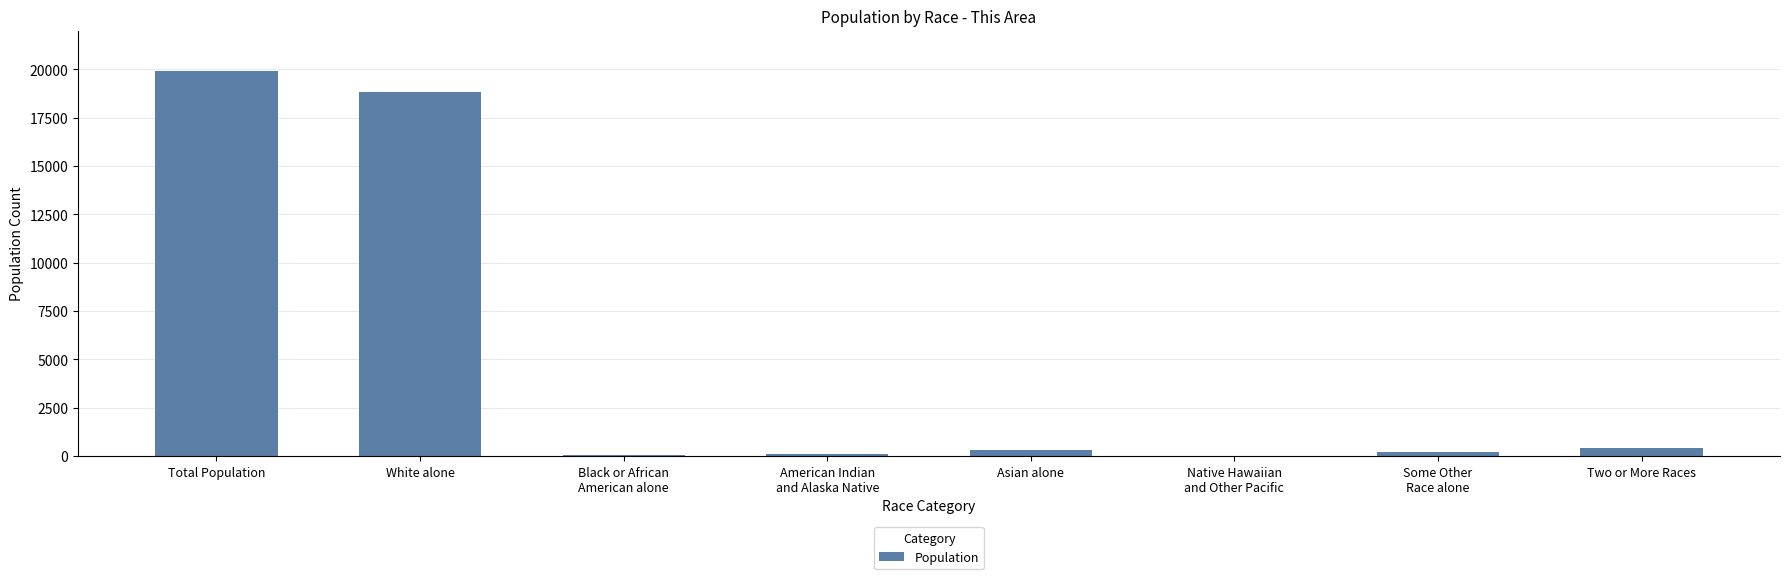

What is the ratio of the value at Total Population to the value at White alone?

1.1